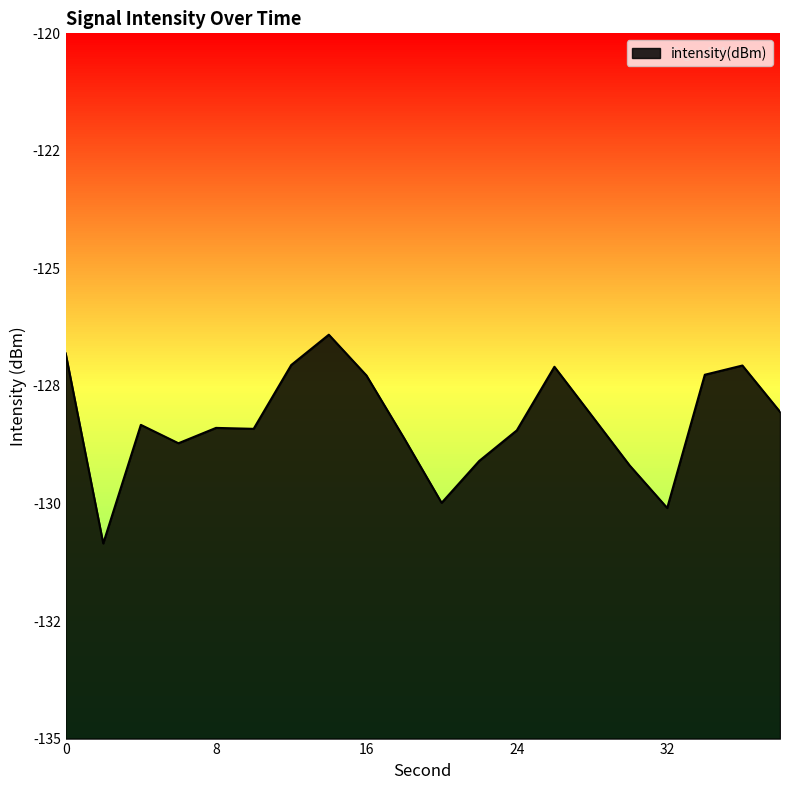

Reading right to left, extract all data points from this chart.

-128.0	-127.1	-127.3	-130.1	-129.2	-128.1	-127.1	-128.4	-129.1	-130.0	-128.6	-127.3	-126.4	-127.1	-128.4	-128.4	-128.7	-128.3	-130.8	-126.8